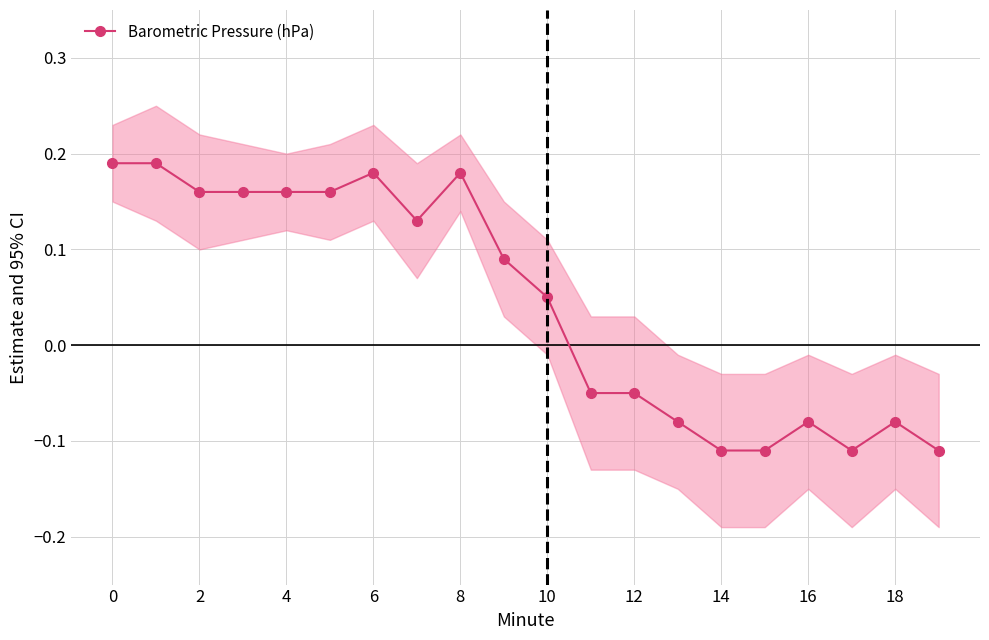

Reading left to right, transcribe all the data shown in this chart.

0.2	0.2	0.2	0.2	0.2	0.2	0.2	0.1	0.2	0.1	0.1	-0.1	-0.1	-0.1	-0.1	-0.1	-0.1	-0.1	-0.1	-0.1